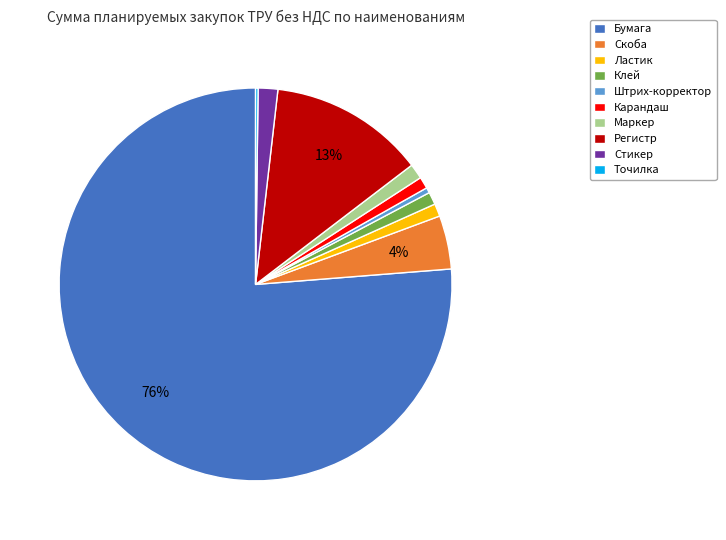

Which slice is the largest?

Бумага